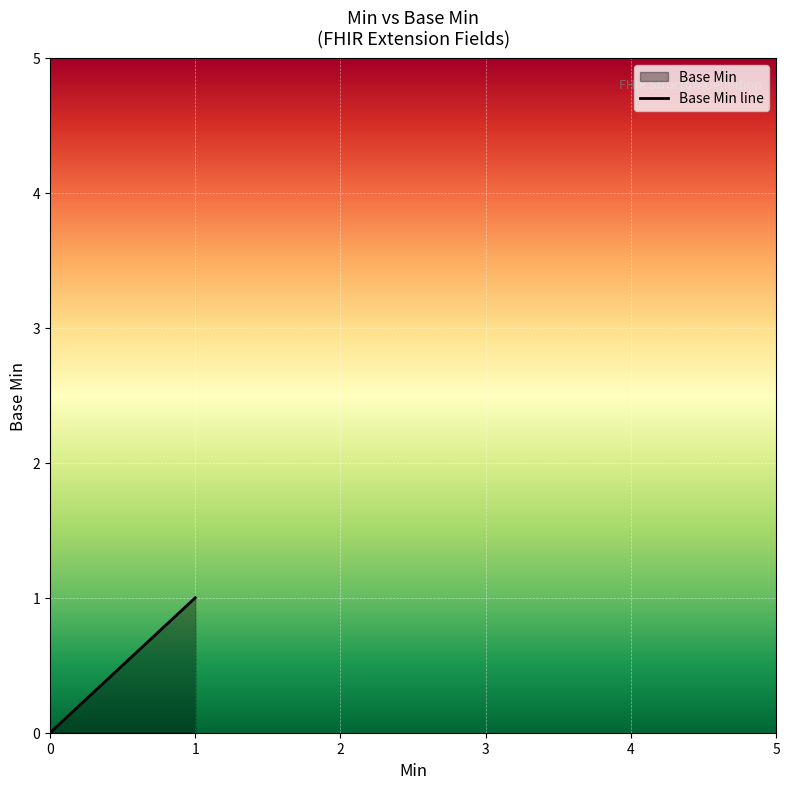

The chart shows a value of 0 at 0. True or false?

False